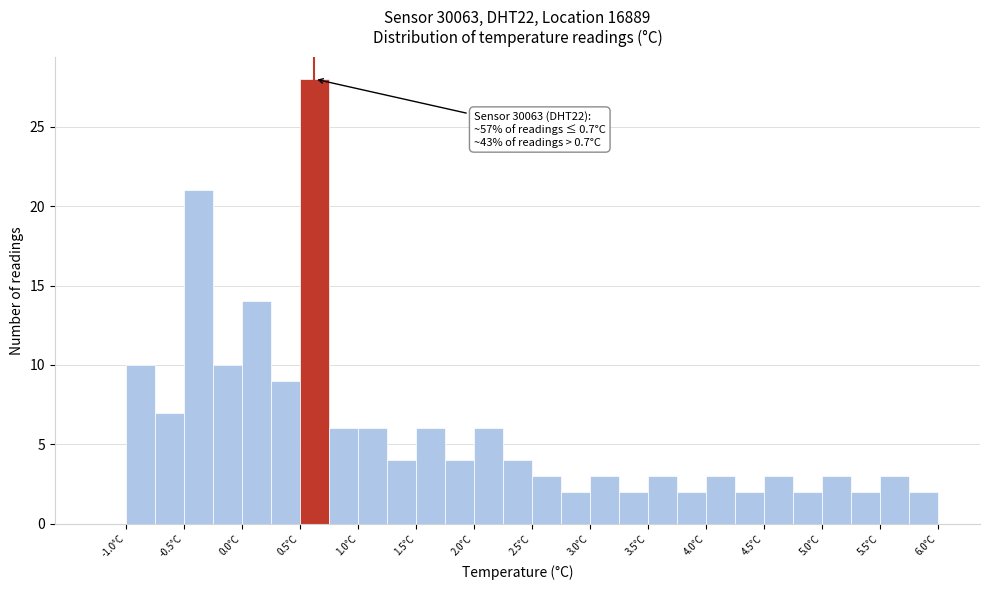

Over which range of the x-axis is the bar tallest?

0.50 to 0.75